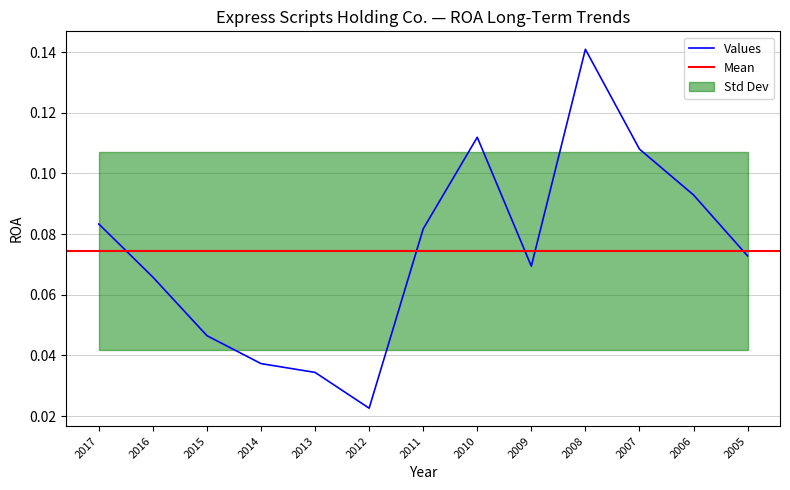

What is the sum of the values at 2014 and 2012?

0.1